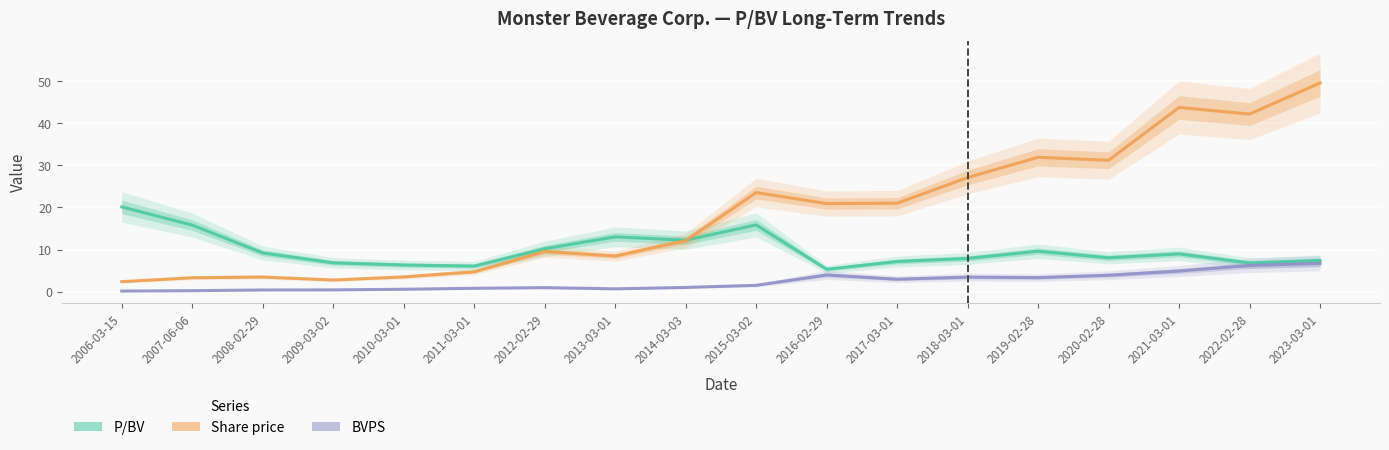

Does the chart display data point markers on the line(s)?

No